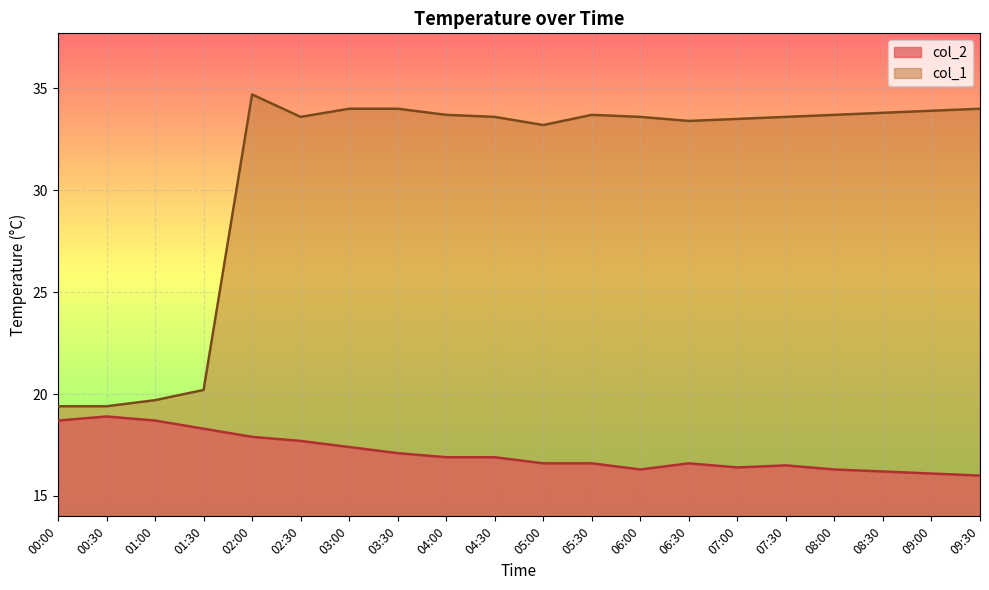

At how many categories does at least one series exceed 17?

20